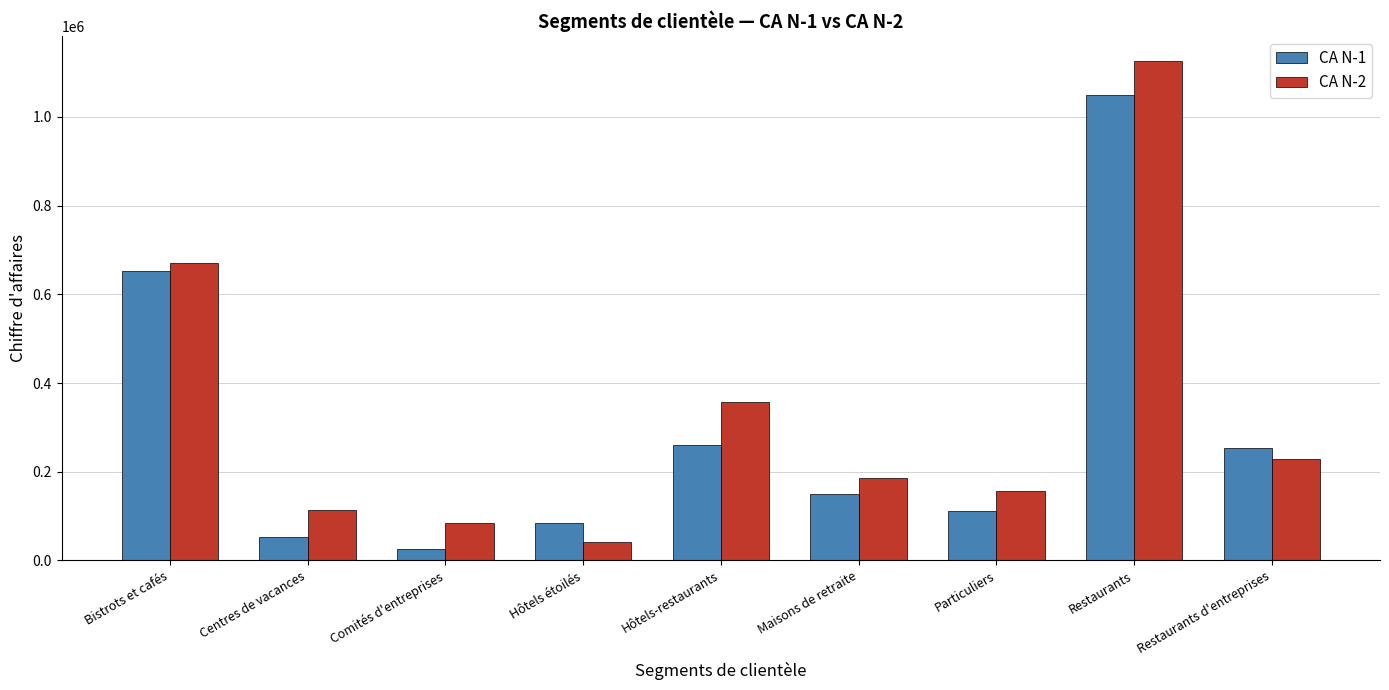

Which series has the largest range (max minus min)?

CA N-2